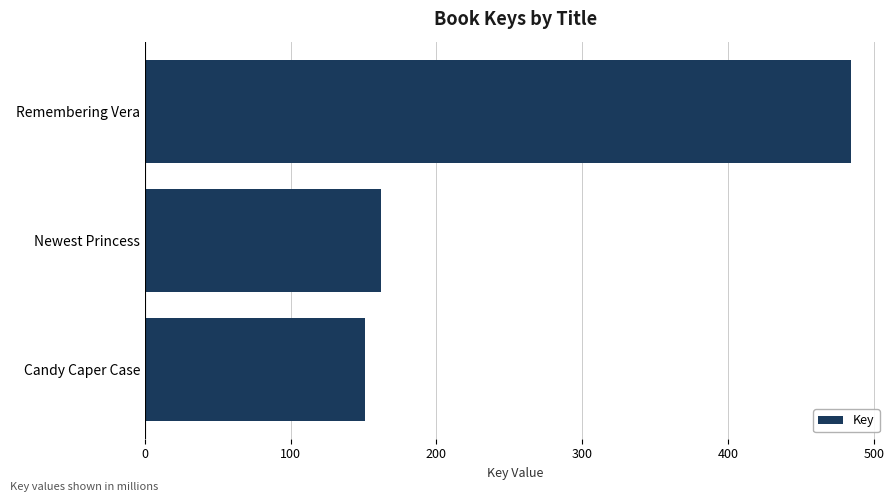

Does the chart contain any negative values?

No